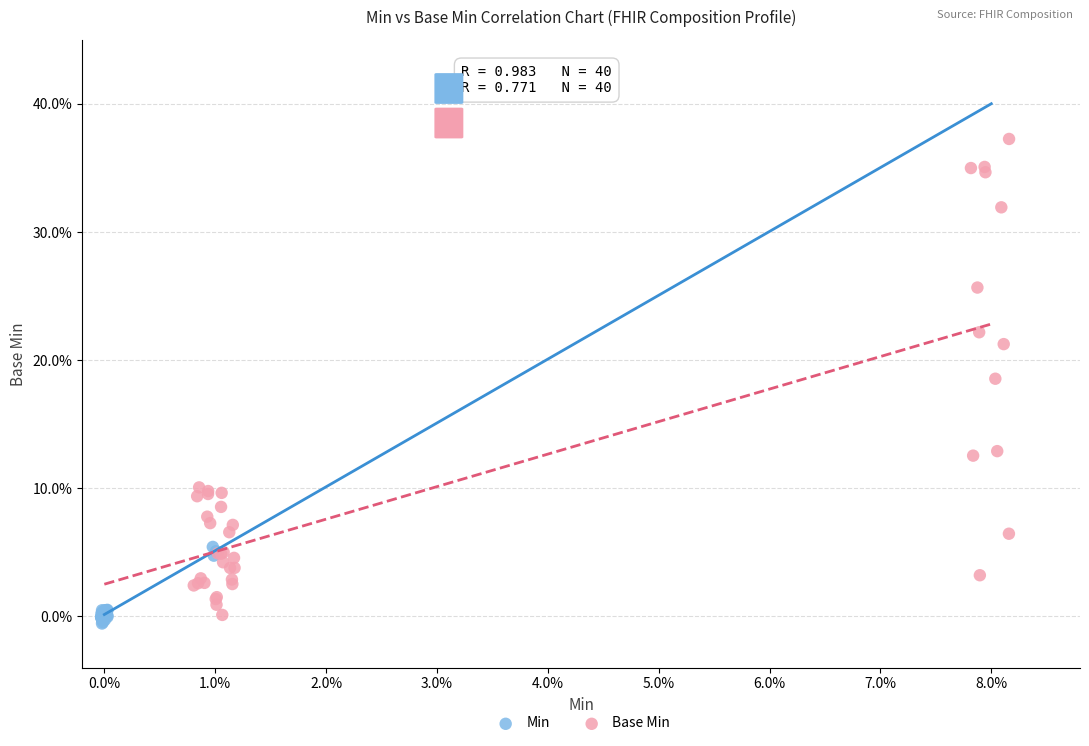

Which series has the widest spread of Y values?

Base Min